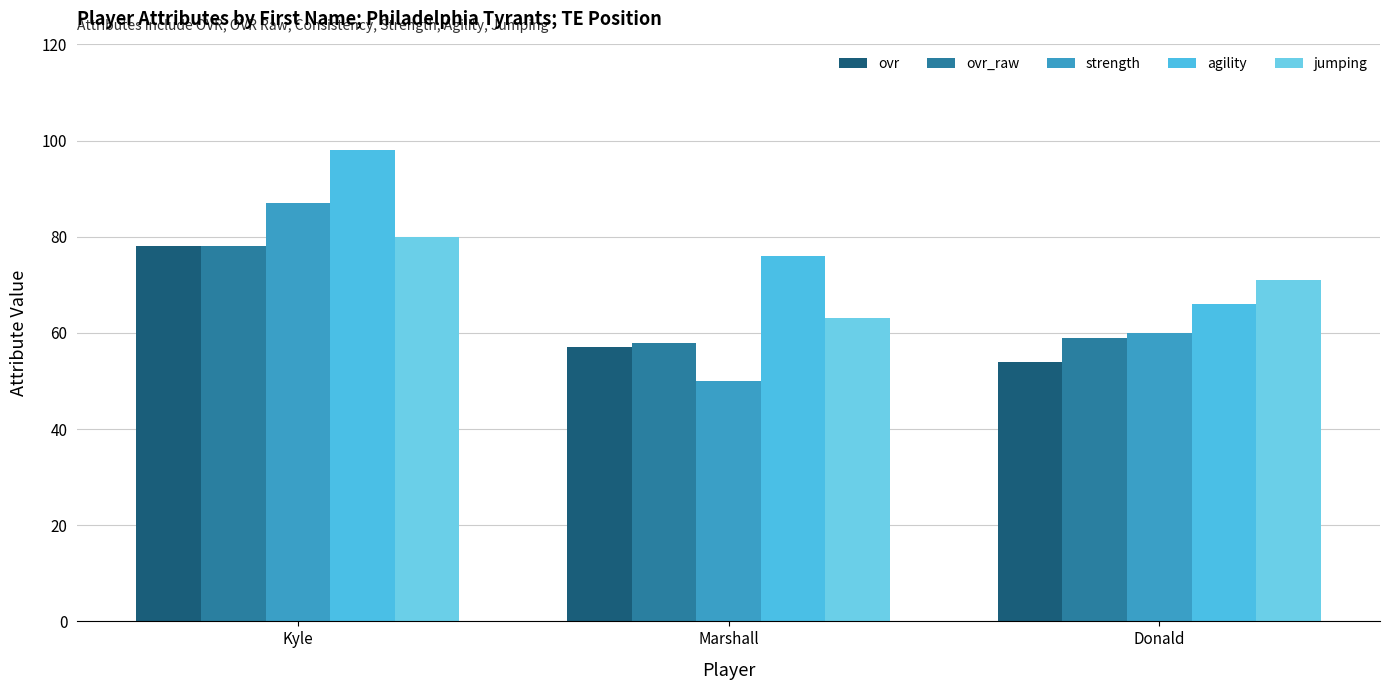

What is the spread (max minus min) of values at Donald?

17